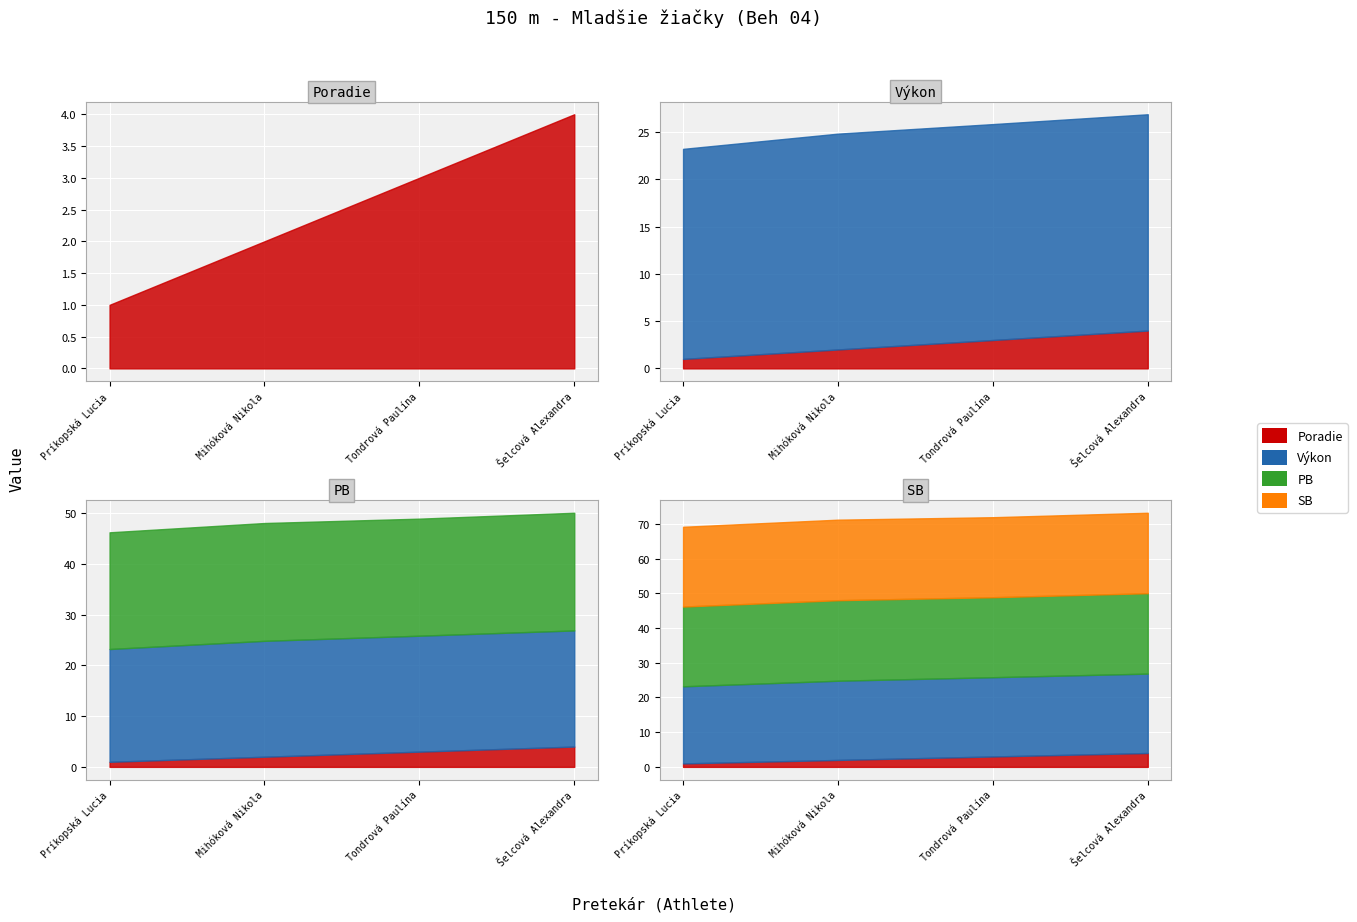

Reading left to right, extract all data points from this chart.

Poradie: 1.0	2.0	3.0	4.0
Výkon: 22.2	22.8	22.8	22.9
PB: 23.0	23.2	23.1	23.2
SB: 23.0	23.2	23.1	23.2